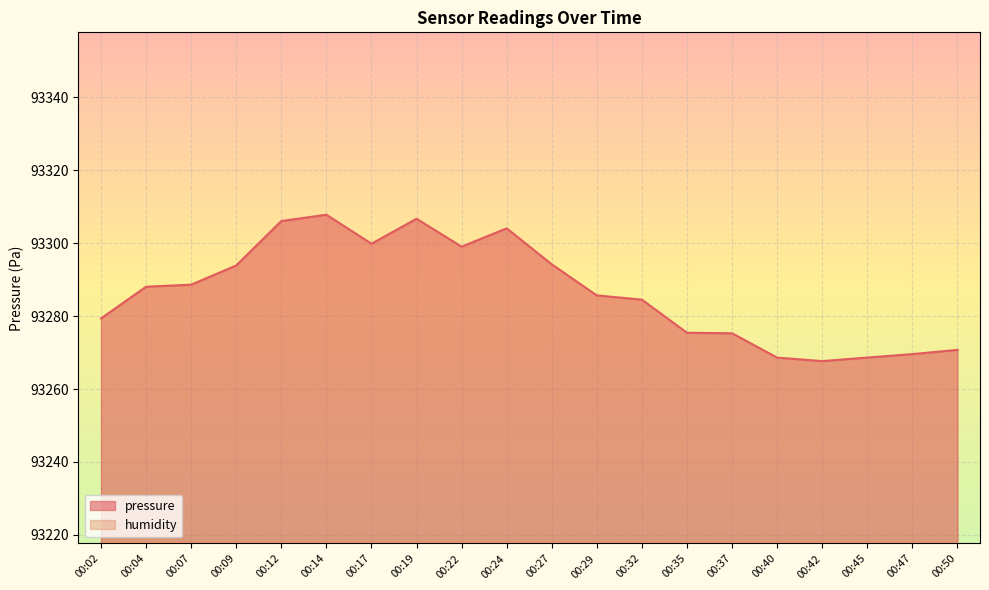

What is the value of the 13th point from the left?

93284.5